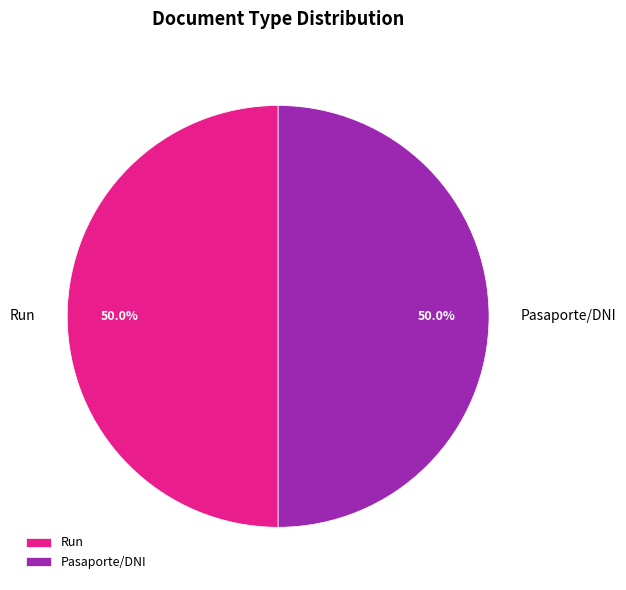

What is the total percentage of Pasaporte/DNI and Run?

100.0%